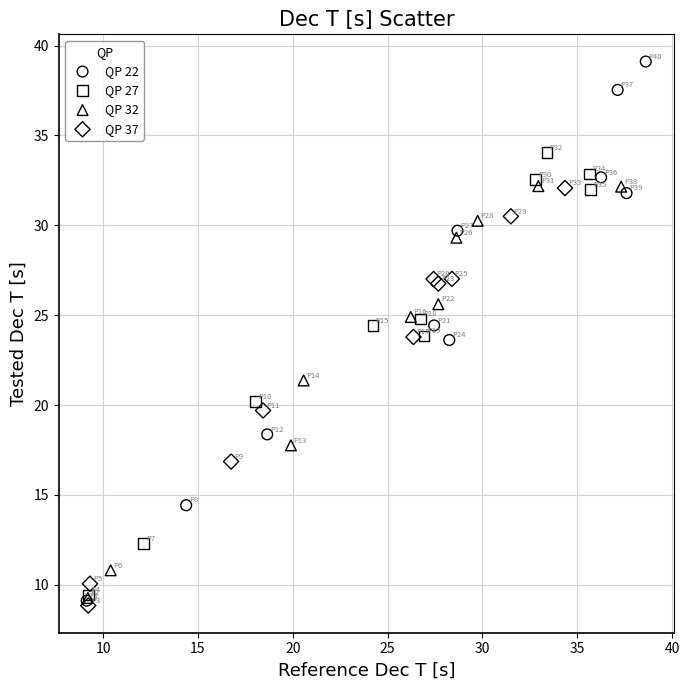

Which series has the widest spread of Y values?

QP 22